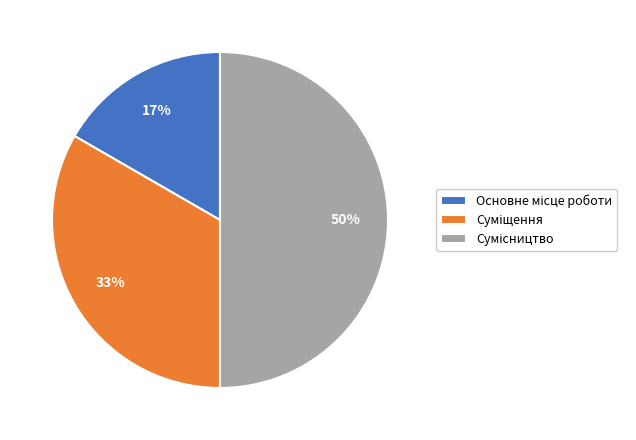

To the nearest percent, what is the average slice percentage?

33%